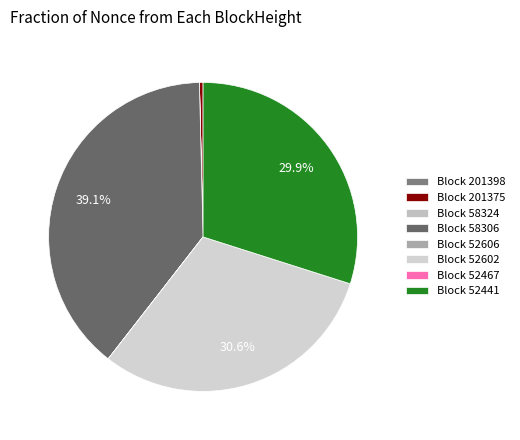

To the nearest percent, what is the average slice percentage?

12%